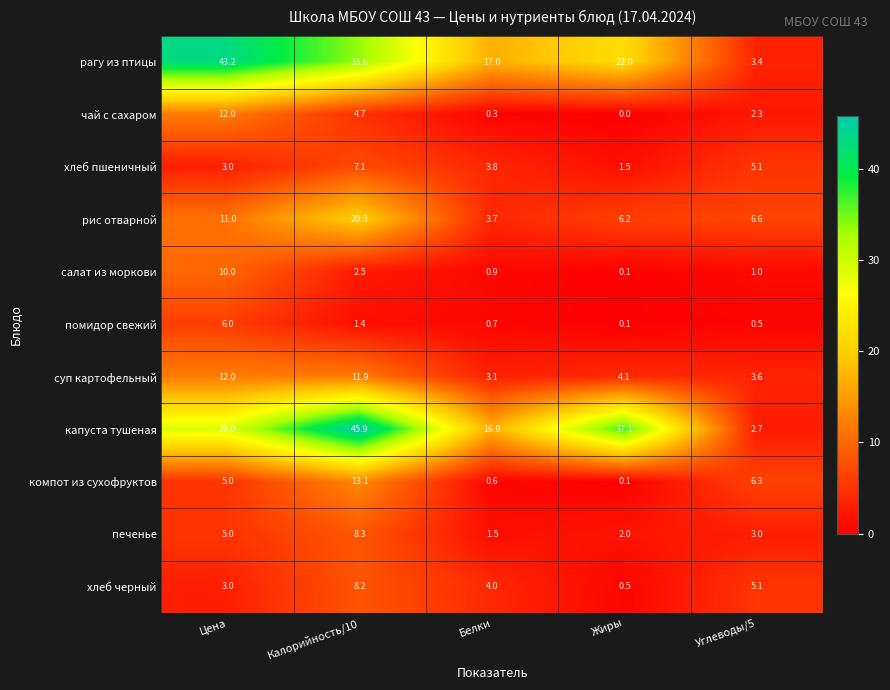

What is the lowest value of the рагу из птицы series?

3.4